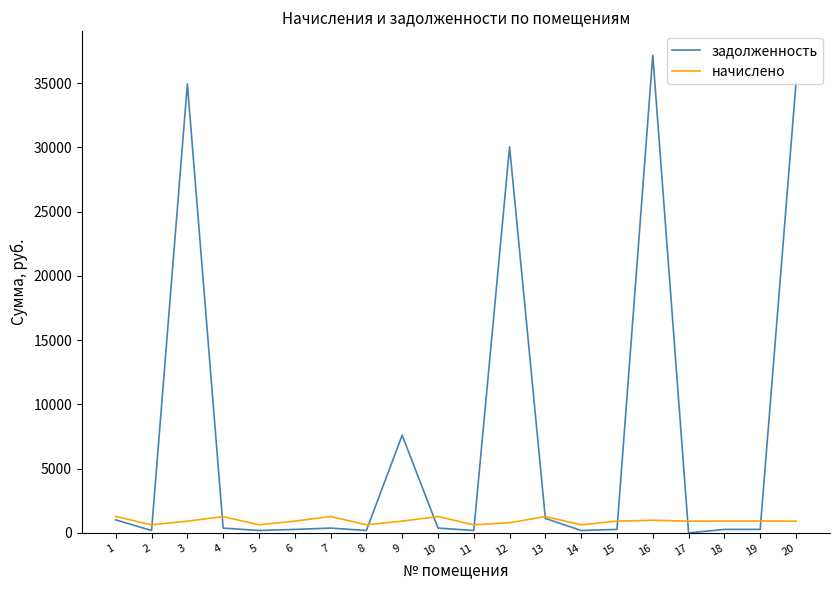

What is the maximum value shown in the chart?

37182.7